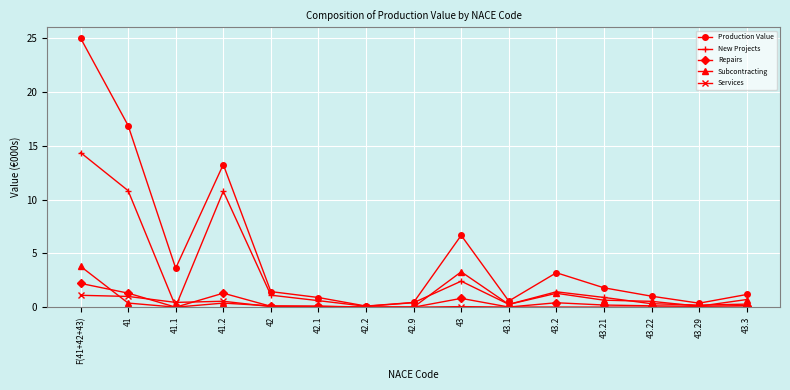

Where is the first local maximum for Repairs?

41.2